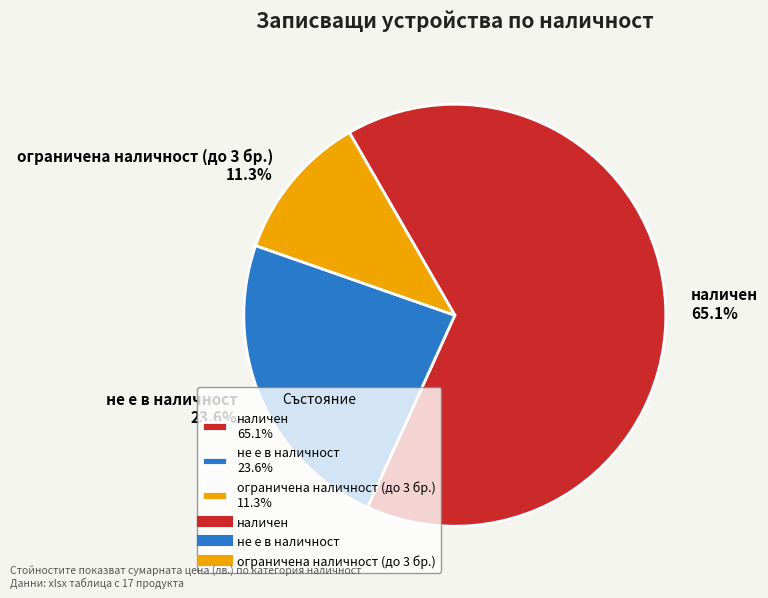

What is the total percentage of наличен 65.1% and не е в наличност 23.6%?

88.7%